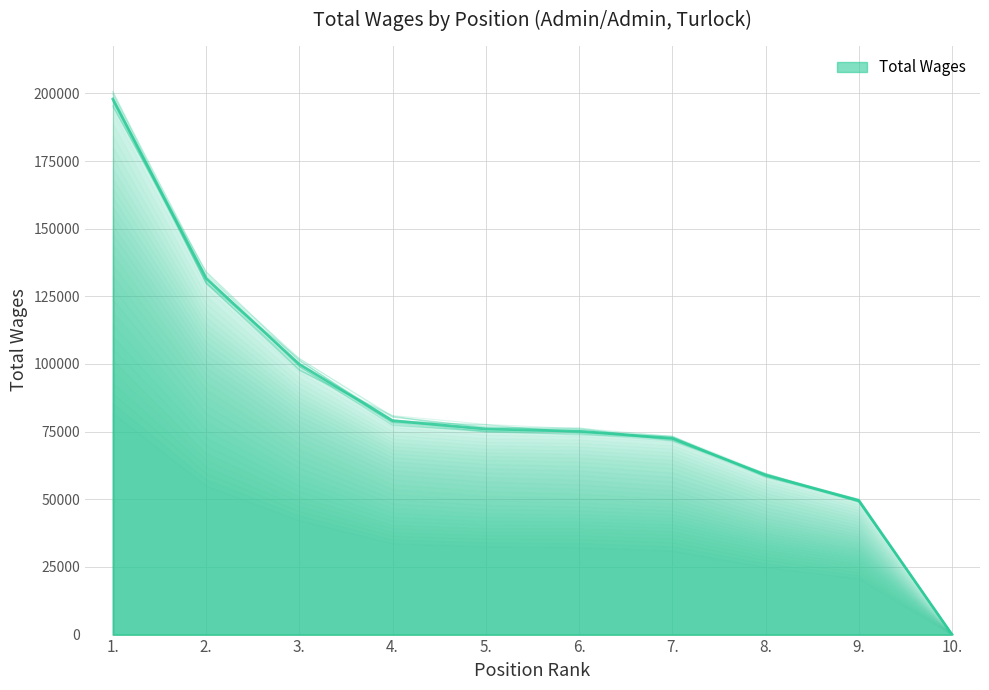

What is the ratio of the value at 4. to the value at 5.?

1.0